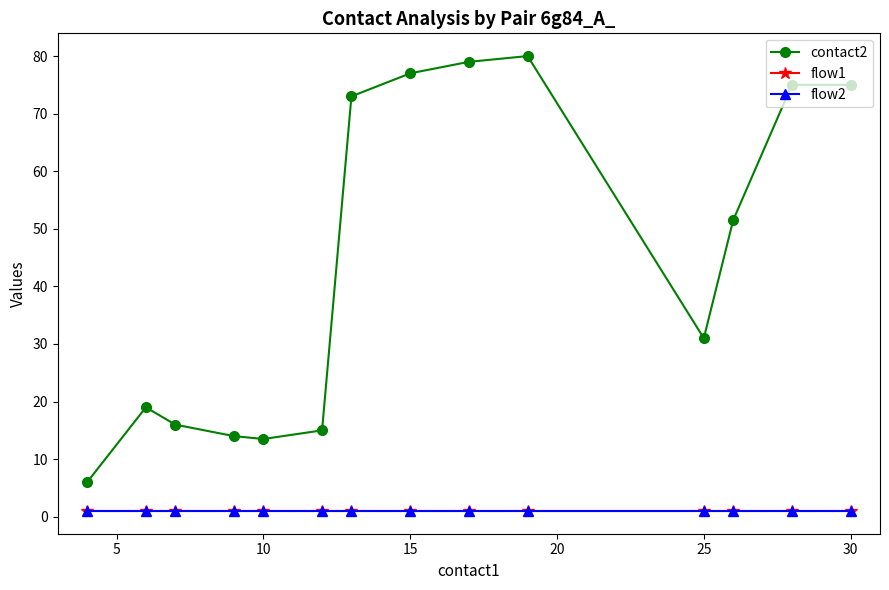

What is the sum of all contact2 values?

625.0